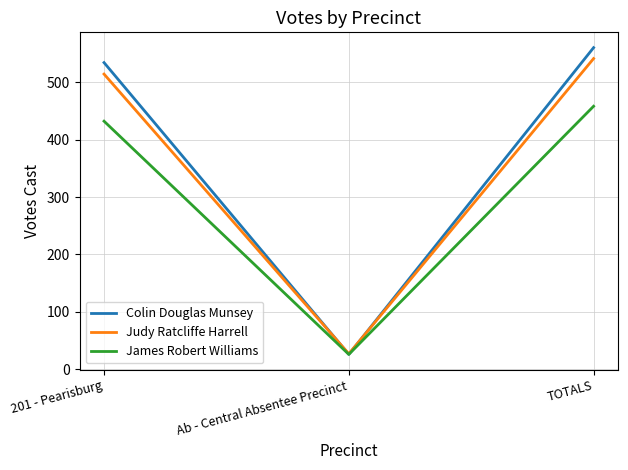

What is the difference between the highest and lowest values at TOTALS?

102